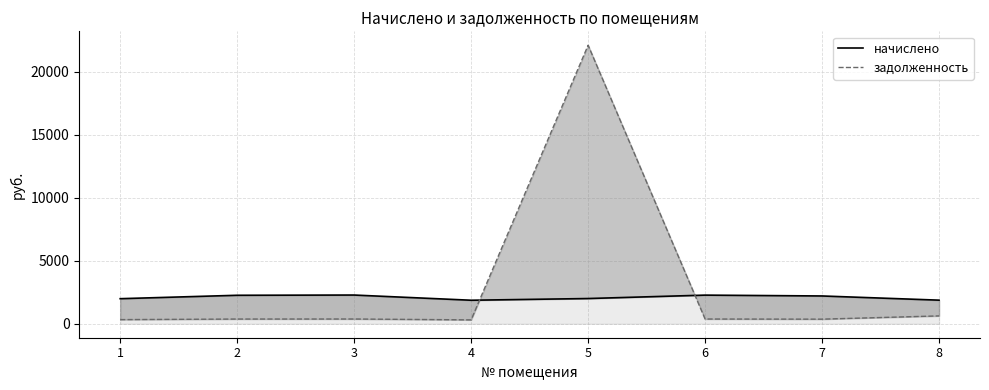

Which series has the widest spread of values?

задолженность